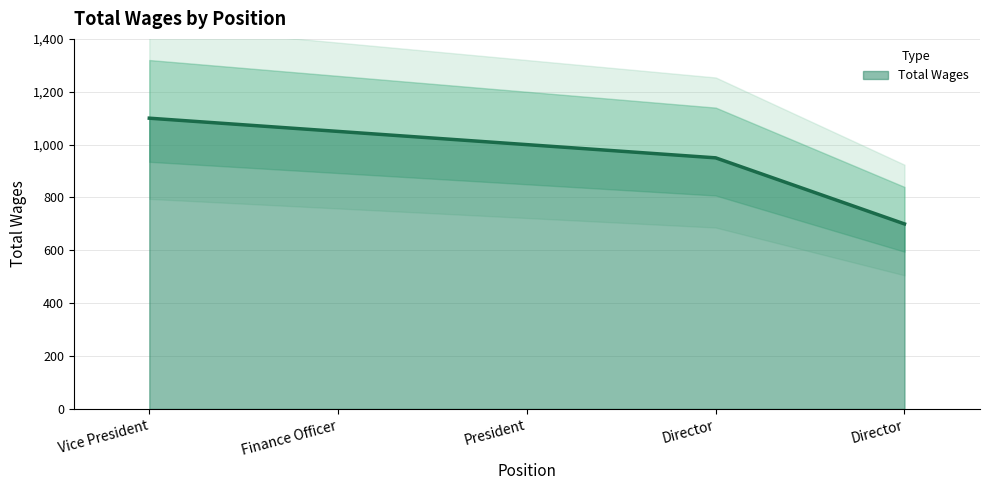

What is the maximum value shown in the chart?

1100